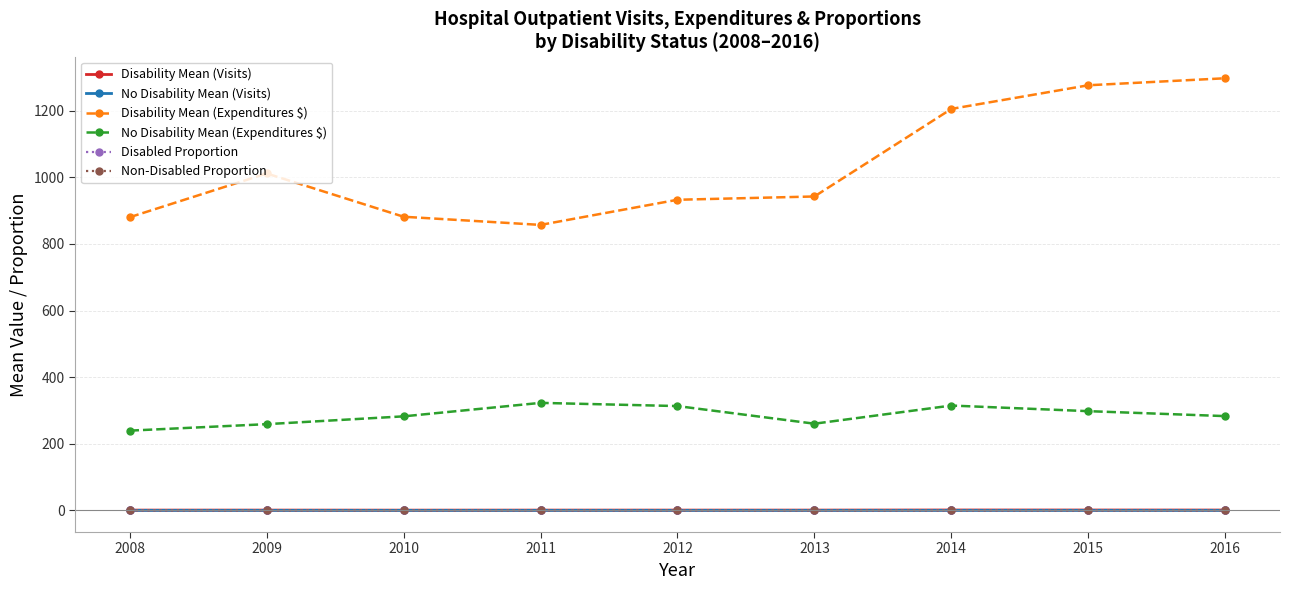

Where is the first local maximum for Disability Mean (Expenditures $)?

2009